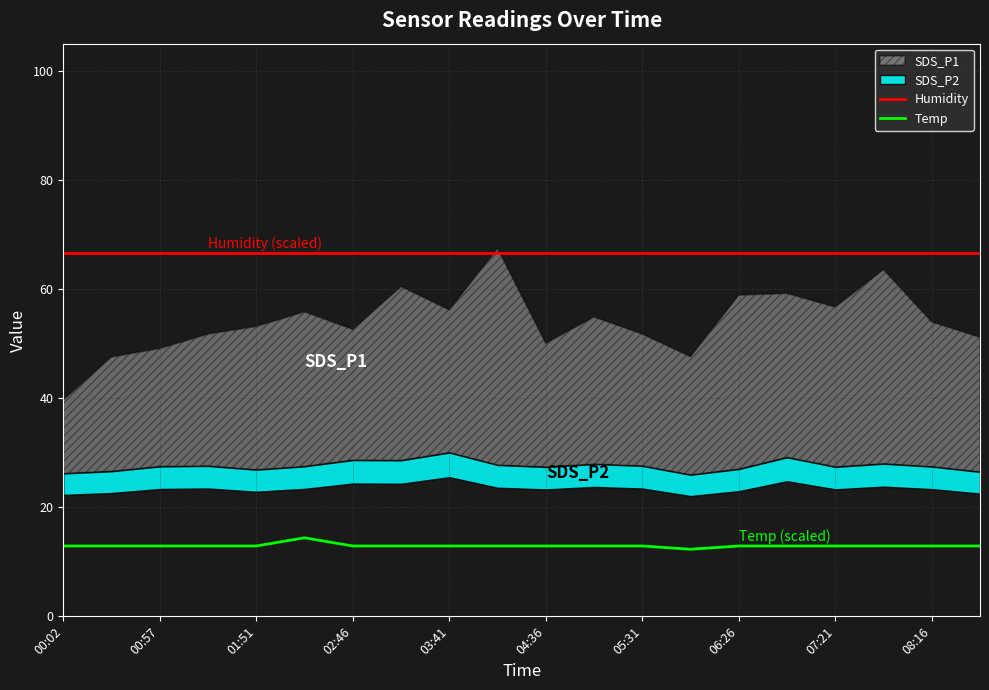

True or false: Humidity and Temp cross at least once.

False